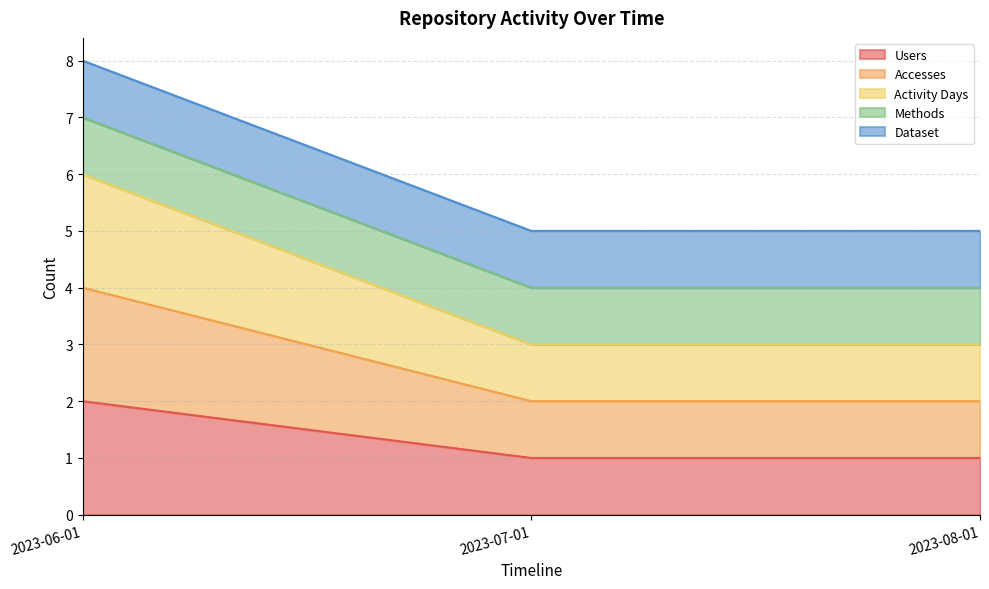

Which series changed the most between 2023-07-01 and 2023-08-01?

Users